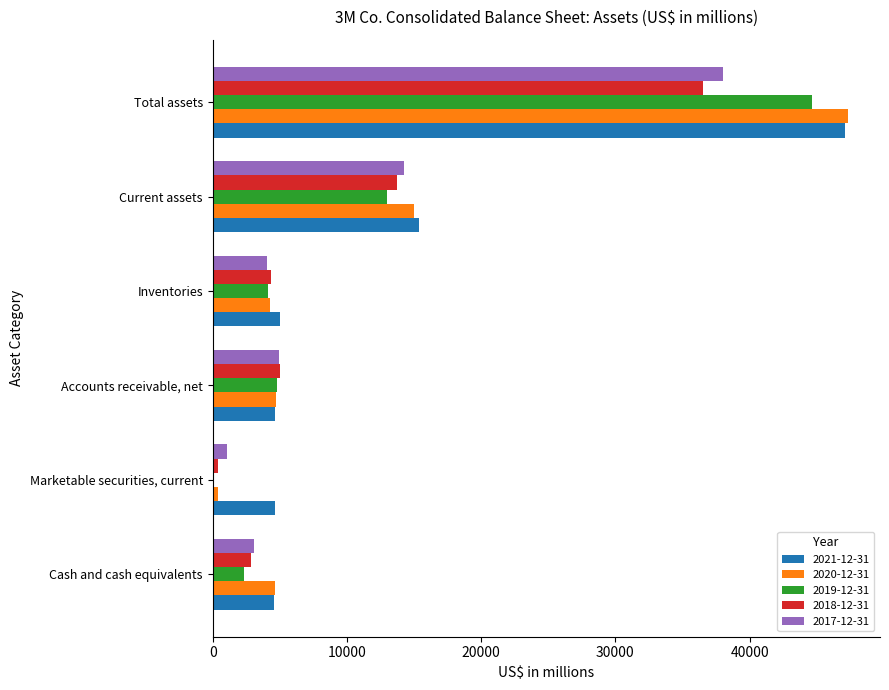

The 2021-12-31 series shows 4660 at Accounts receivable, net. True or false?

True